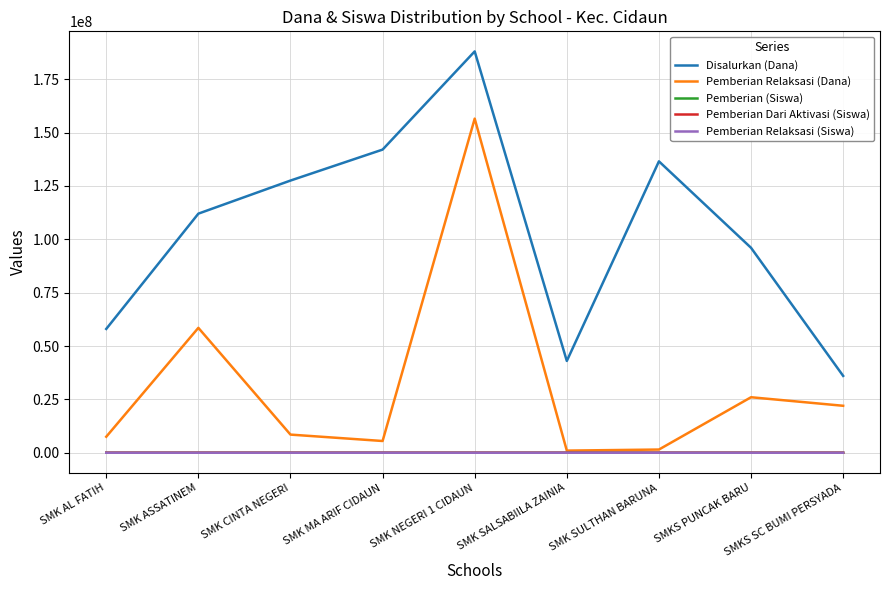

The value of Disalurkan (Dana) at SMK SULTHAN BARUNA is 136500000. True or false?

True